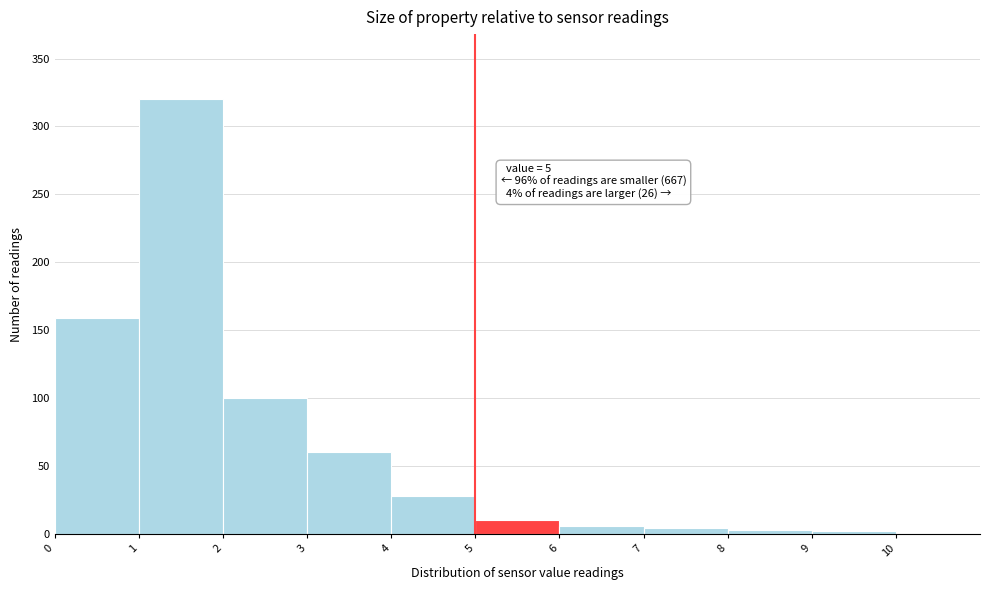

Over which range of the x-axis is the bar tallest?

1 to 2